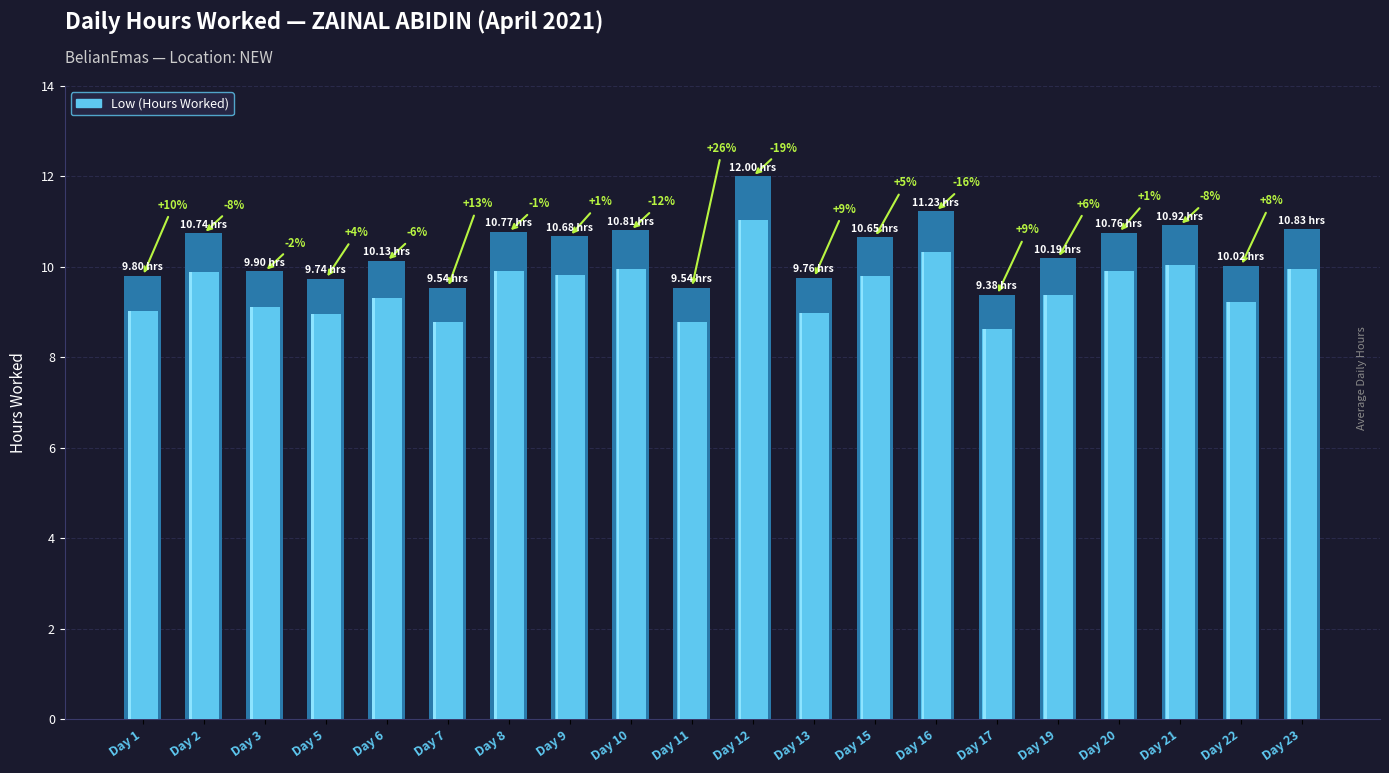

What is the minimum value shown in the chart?

9.4